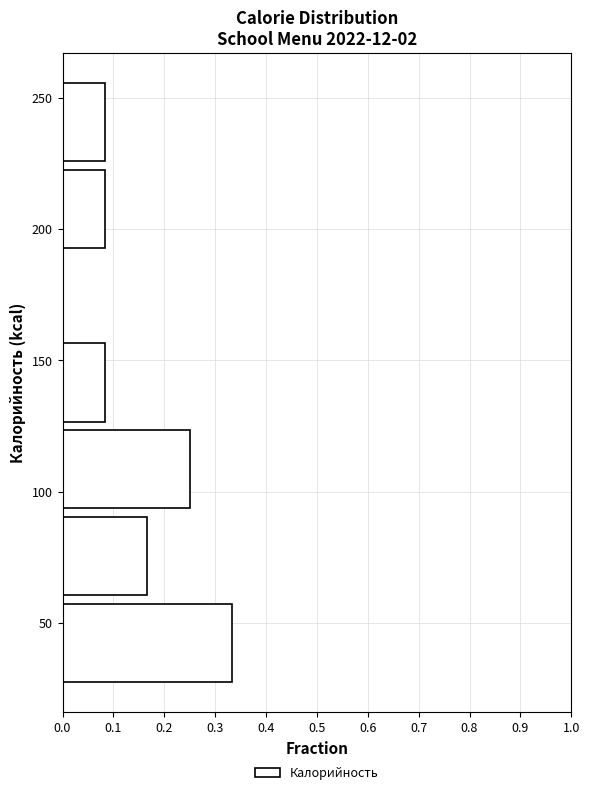

Which range on the y-axis has the longest bar?

25 to 60